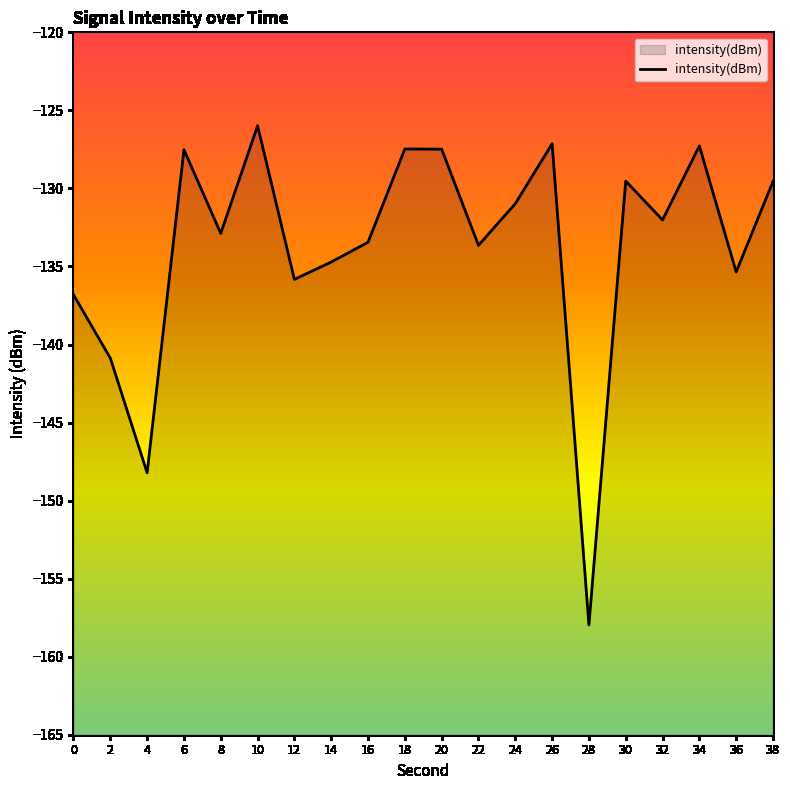

What is the difference between the values at 14 and 26?

7.6